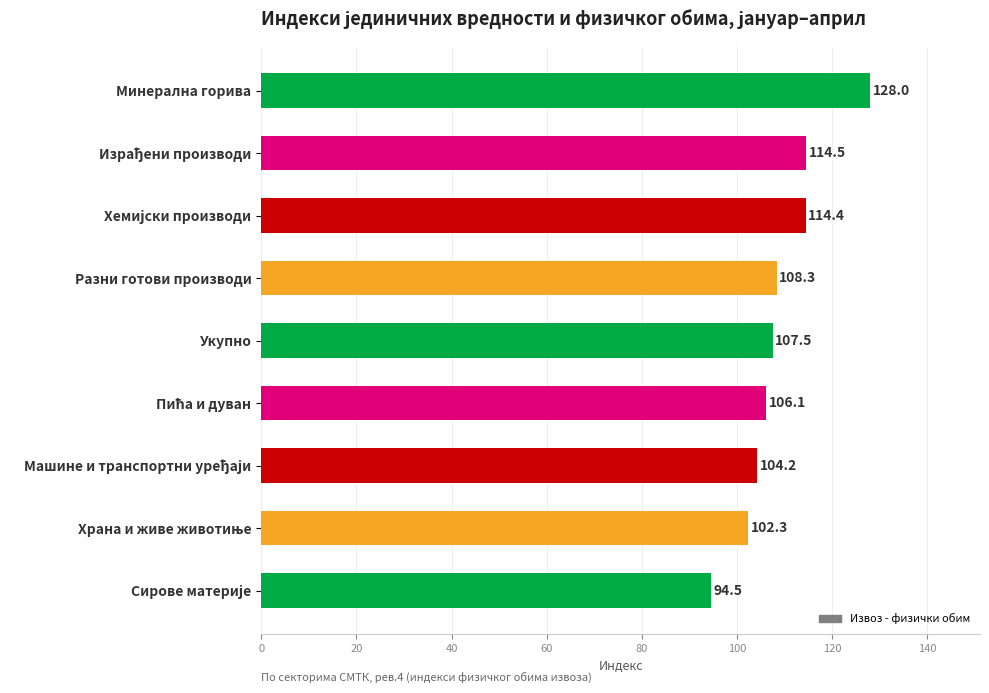

True or false: the data shows 128.0 at Минерална горива.

True